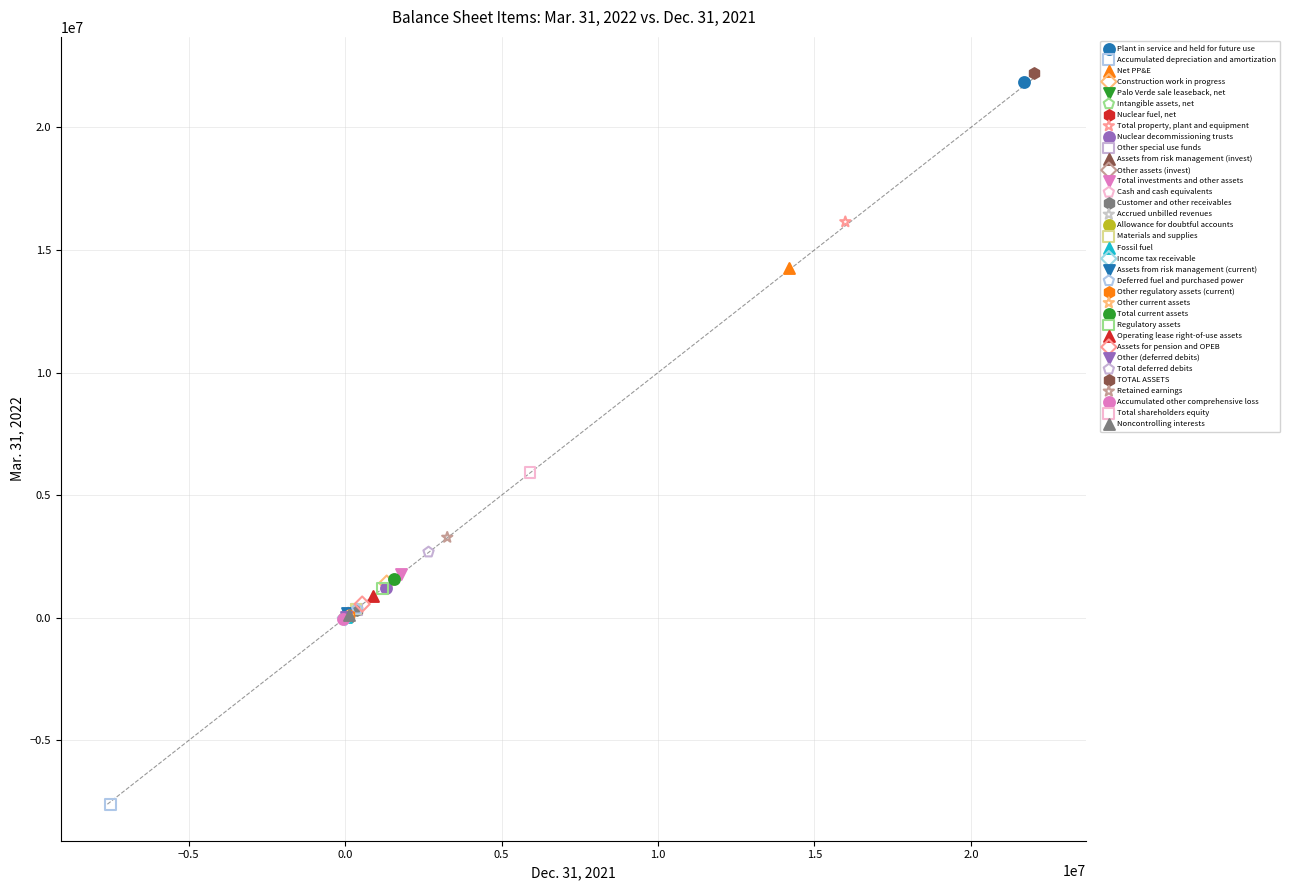

What are all the series names shown in the legend?

Plant in service and held for future use, Accumulated depreciation and amortization, Net PP&E, Construction work in progress, Palo Verde sale leaseback, net, Intangible assets, net, Nuclear fuel, net, Total property, plant and equipment, Nuclear decommissioning trusts, Other special use funds, Assets from risk management (invest), Other assets (invest), Total investments and other assets, Cash and cash equivalents, Customer and other receivables, Accrued unbilled revenues, Allowance for doubtful accounts, Materials and supplies, Fossil fuel, Income tax receivable, Assets from risk management (current), Deferred fuel and purchased power, Other regulatory assets (current), Other current assets, Total current assets, Regulatory assets, Operating lease right-of-use assets, Assets for pension and OPEB, Other (deferred debits), Total deferred debits, TOTAL ASSETS, Retained earnings, Accumulated other comprehensive loss, Total shareholders equity, Noncontrolling interests